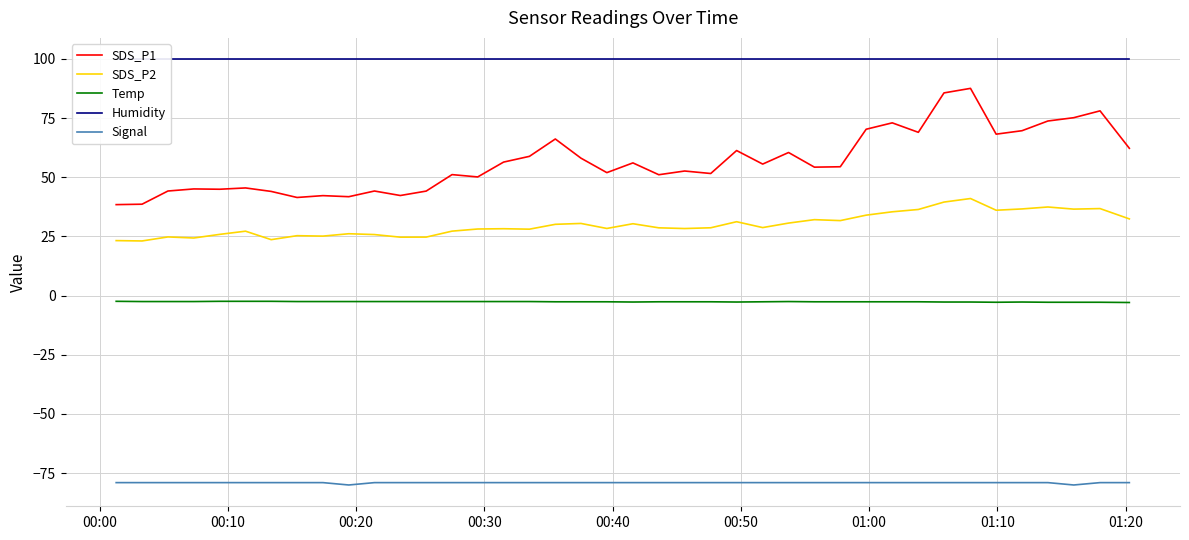

How many lines are shown in the chart?

5